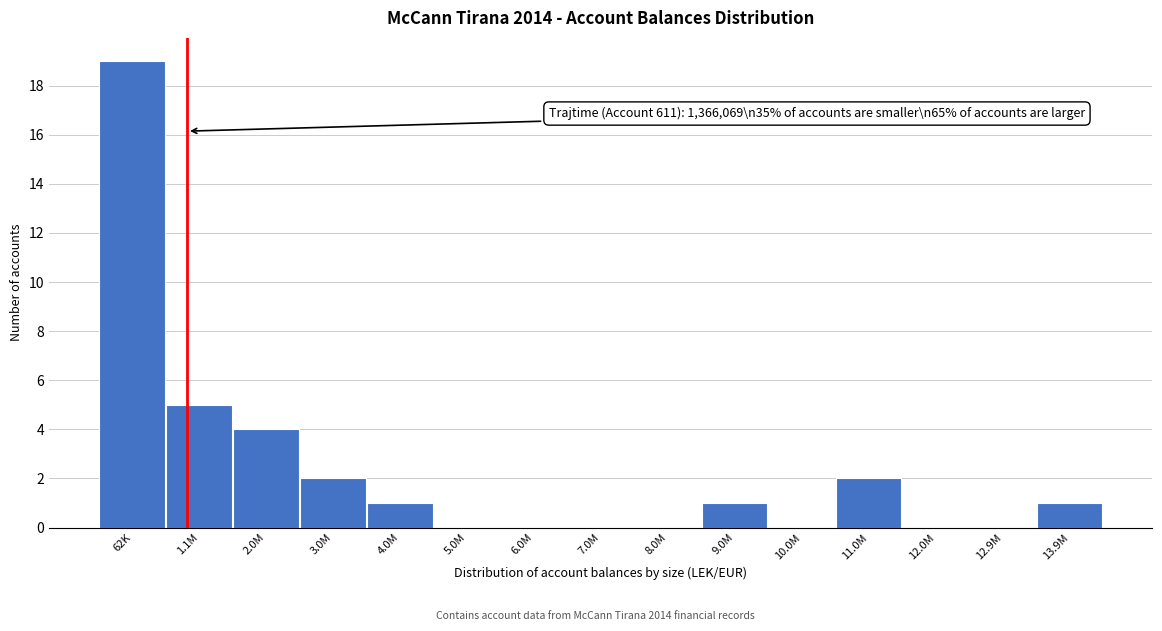

Reading left to right, list all the values displayed in this chart.

62K=19	1.1M=5	2.0M=4	3.0M=2	4.0M=1	5.0M=0	6.0M=0	7.0M=0	8.0M=0	9.0M=1	10.0M=0	11.0M=2	12.0M=0	12.9M=0	13.9M=1